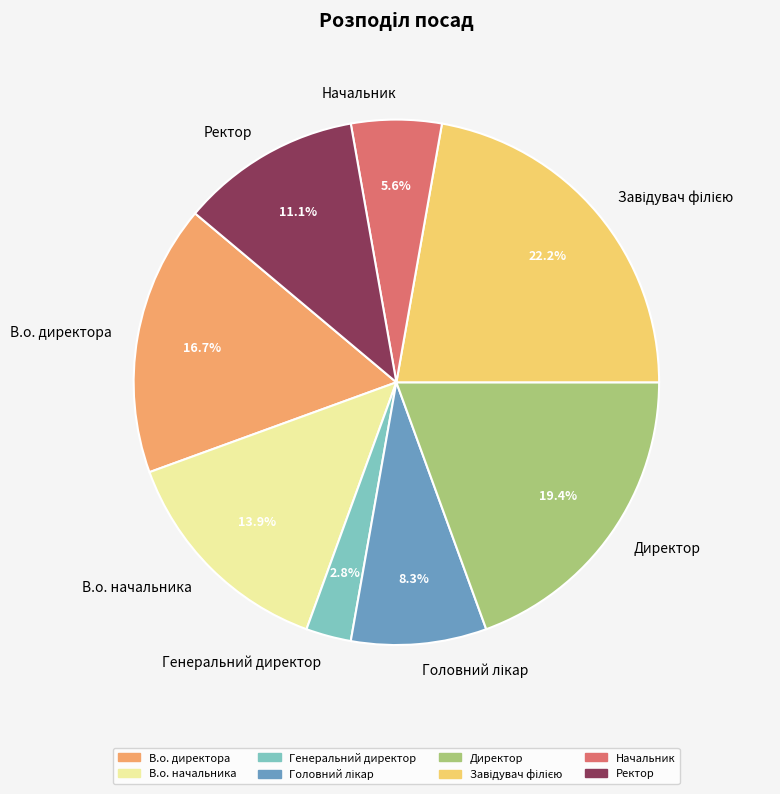

To the nearest percent, what portion does В.о. директора represent?

17%